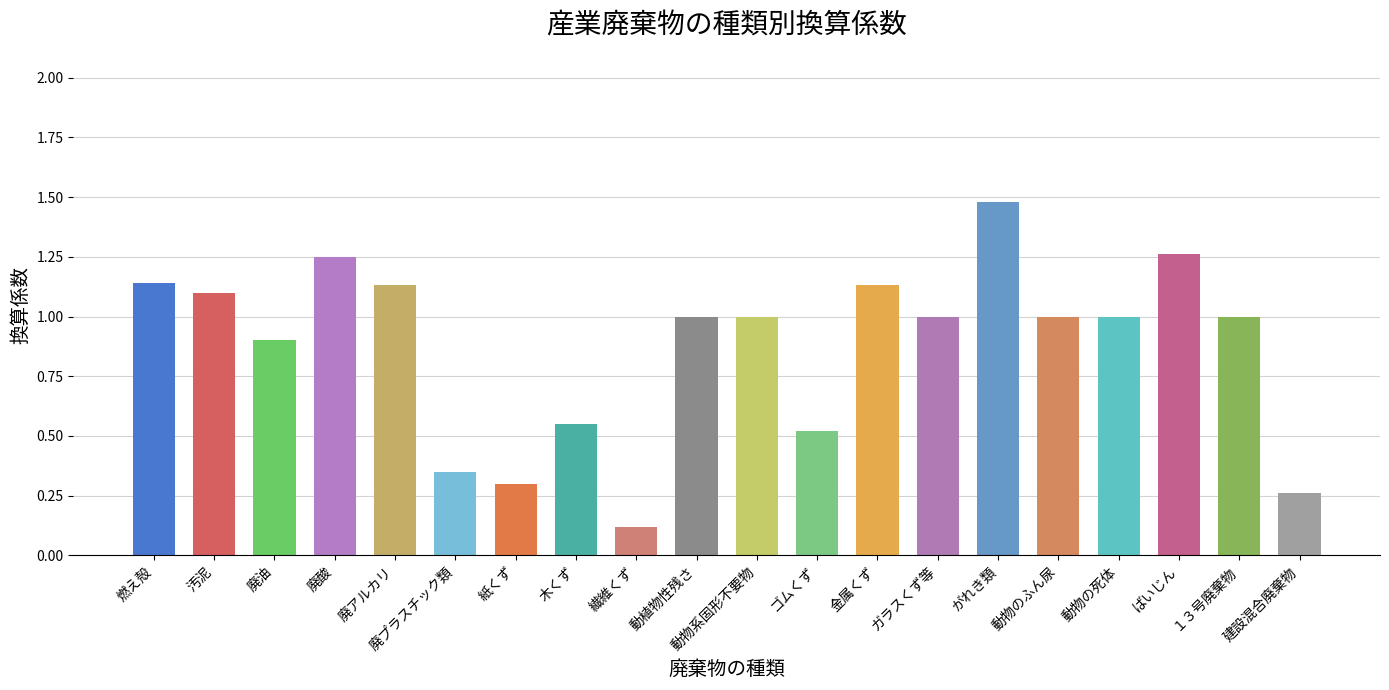

At which category does the chart reach its minimum across all series?

繊維くず